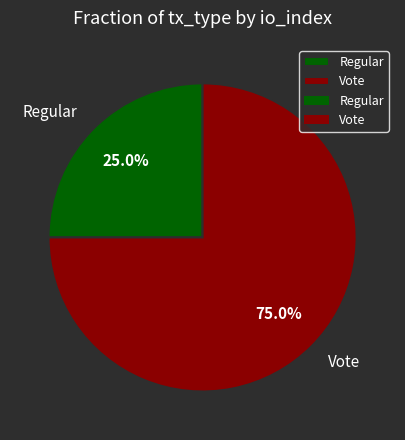

Approximately how many times larger is the value at Vote compared to Regular?

3.0